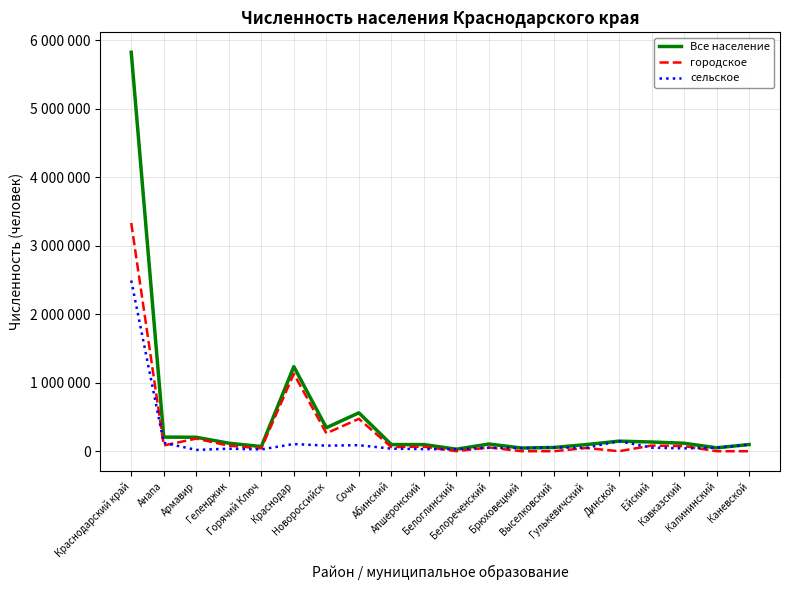

What is the label of the 20th point from the right?

Краснодарский край